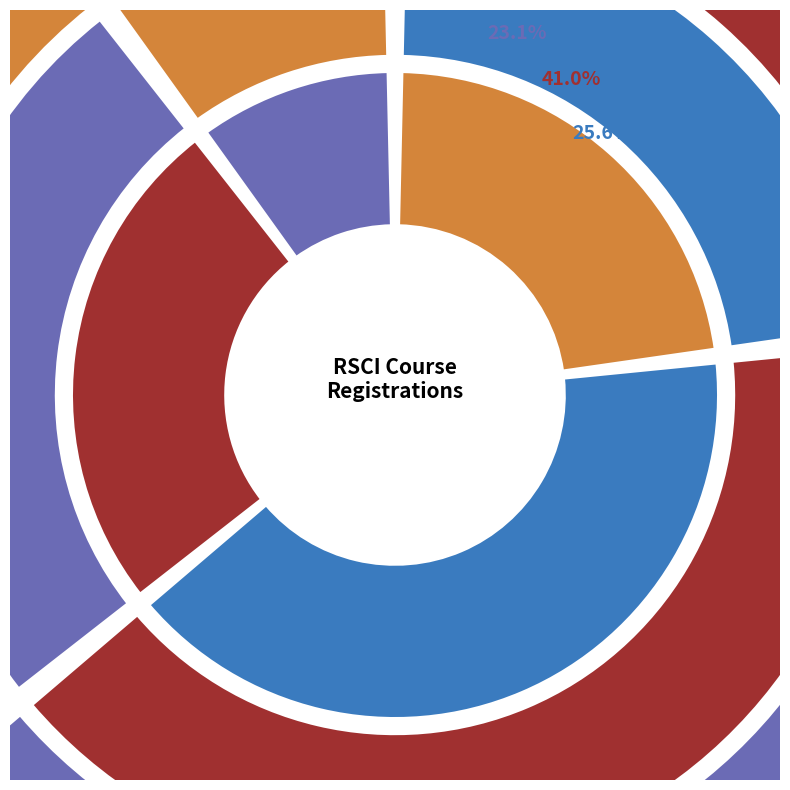

Do Internship for Curricular Practical Training and Doctoral Dissertation (794b) together represent more than half of the pie?

No